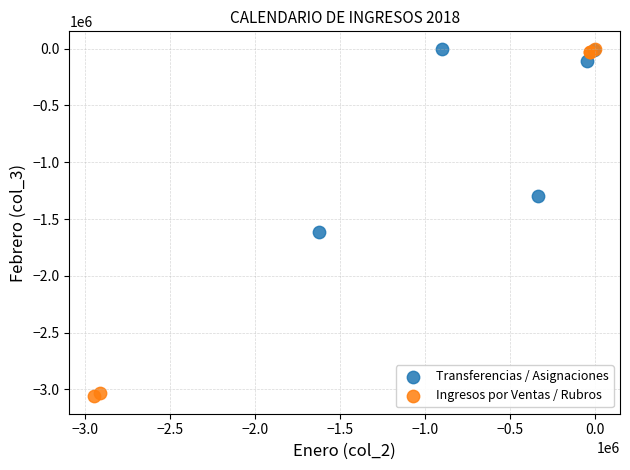

Which series reaches the minimum Y coordinate?

Ingresos por Ventas / Rubros